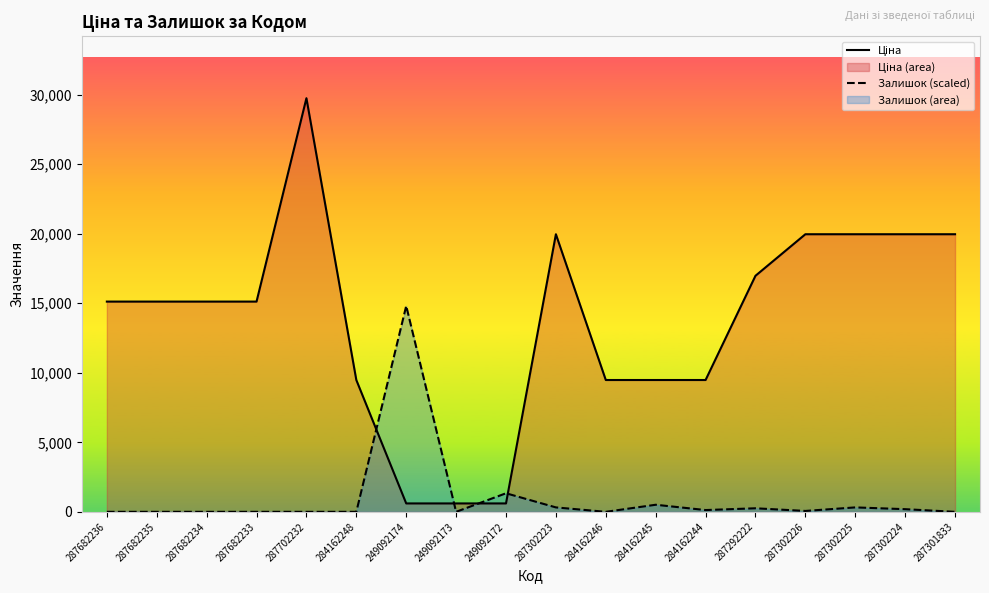

The Ціна series shows 20774.4 at 287702232. True or false?

False